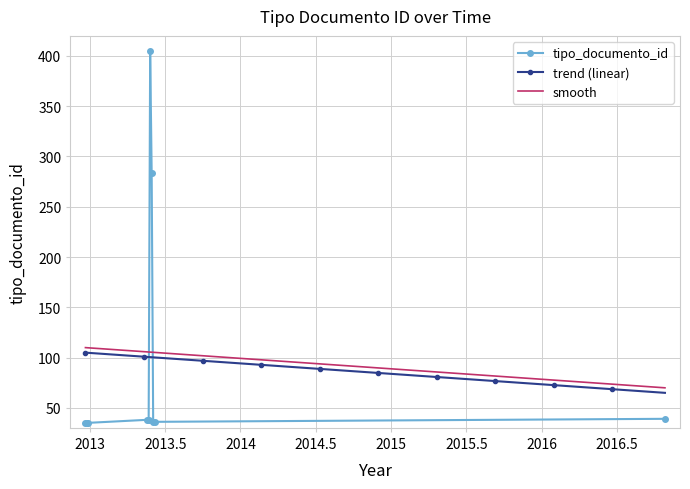

At which label is the value closest to 220?

2013-05-20